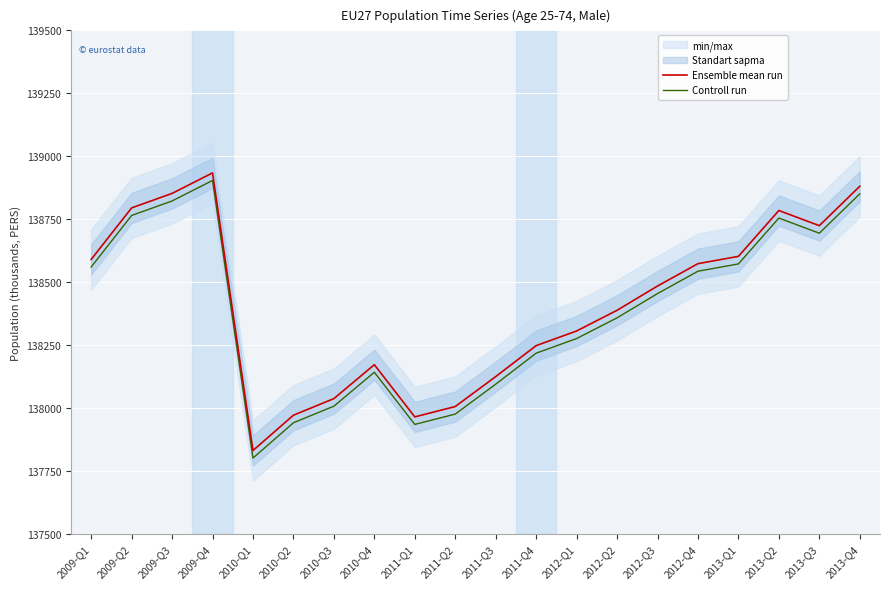

True or false: Controll run has a value of 138903.5 at 2009-Q4.

True